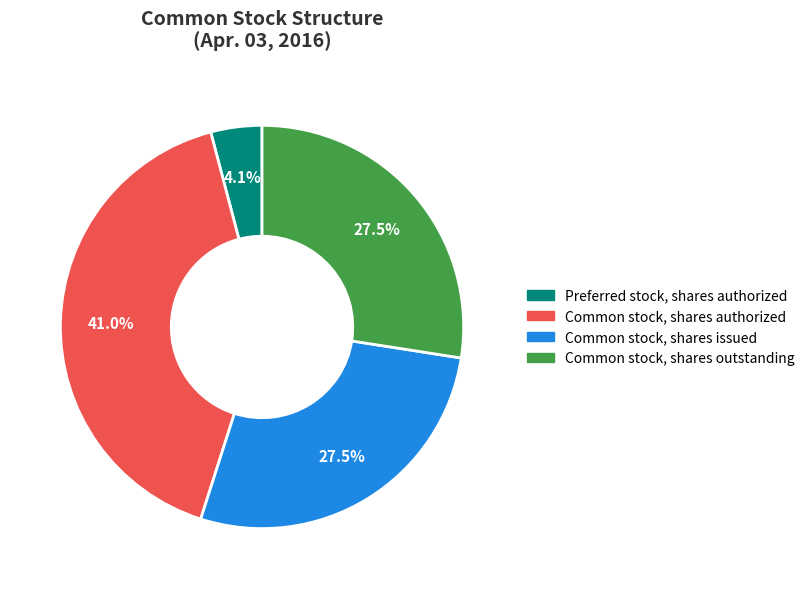

Count the number of slices in the pie.

4